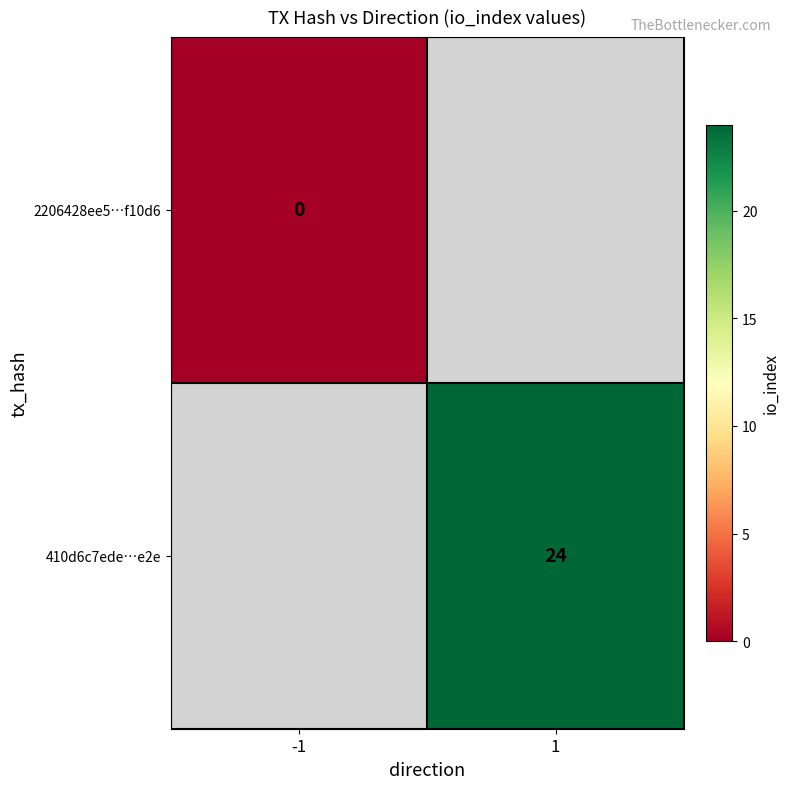

How many distinct data groups are displayed?

2